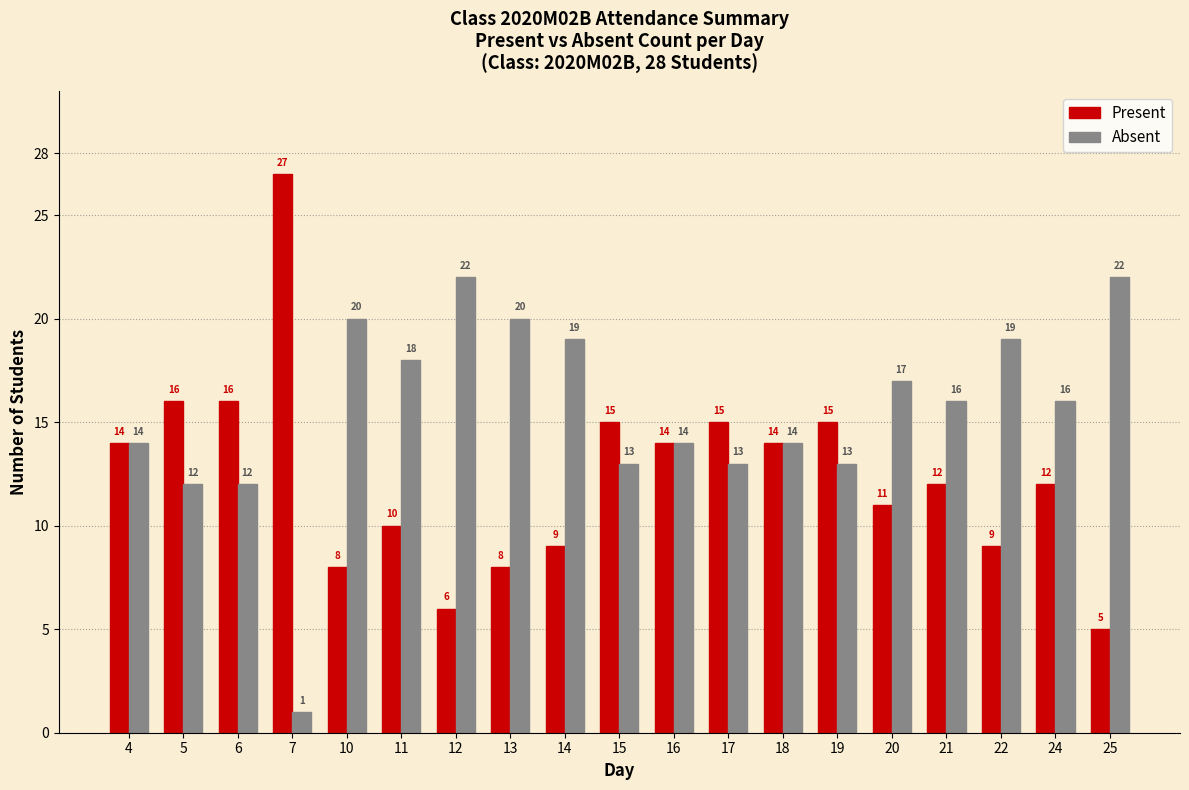

At which label does Absent first exceed 16?

10